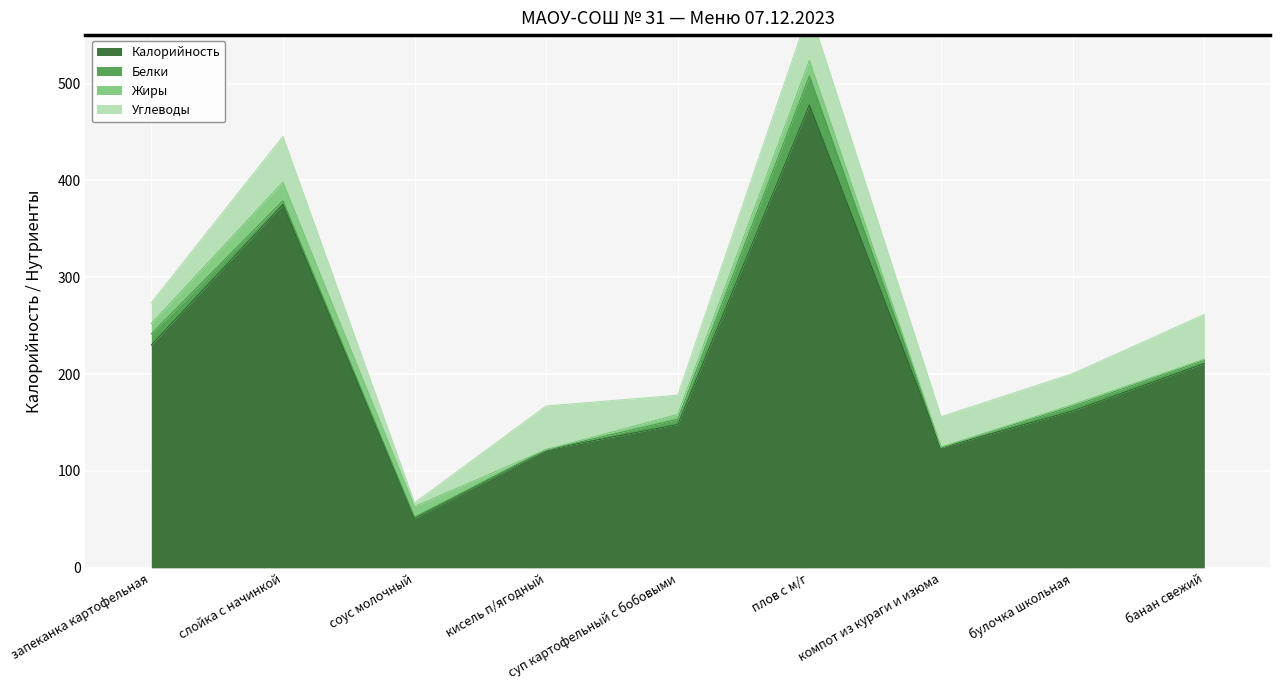

What is the total value across all series at булочка школьная?

200.5